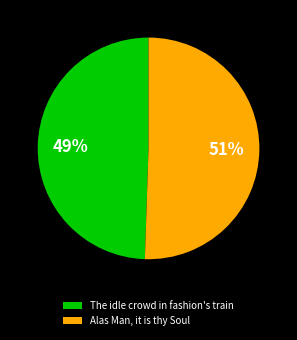

How many segments does this pie chart have?

2